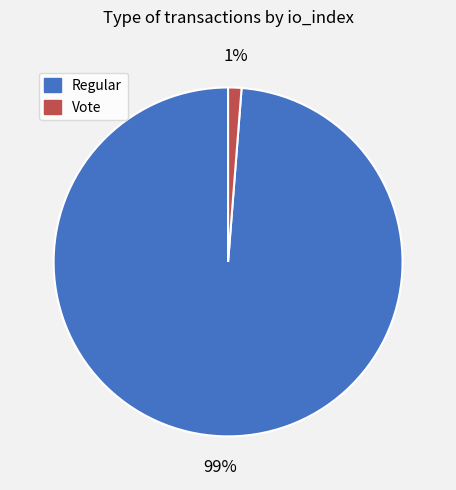

Which slice is the smallest?

Vote